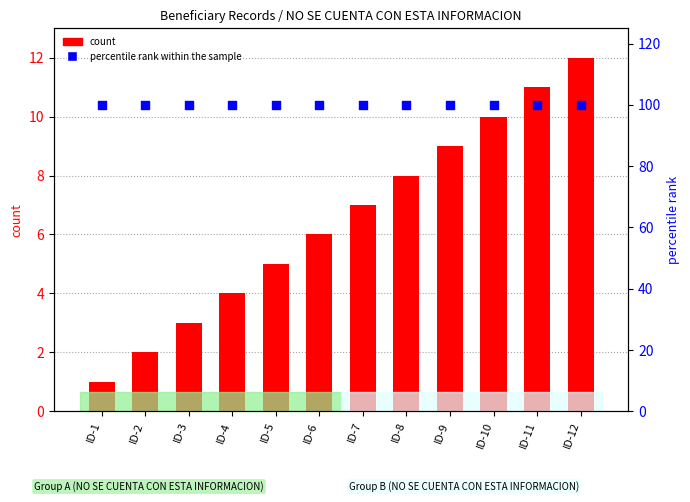

Which series has the widest spread of Y values?

count